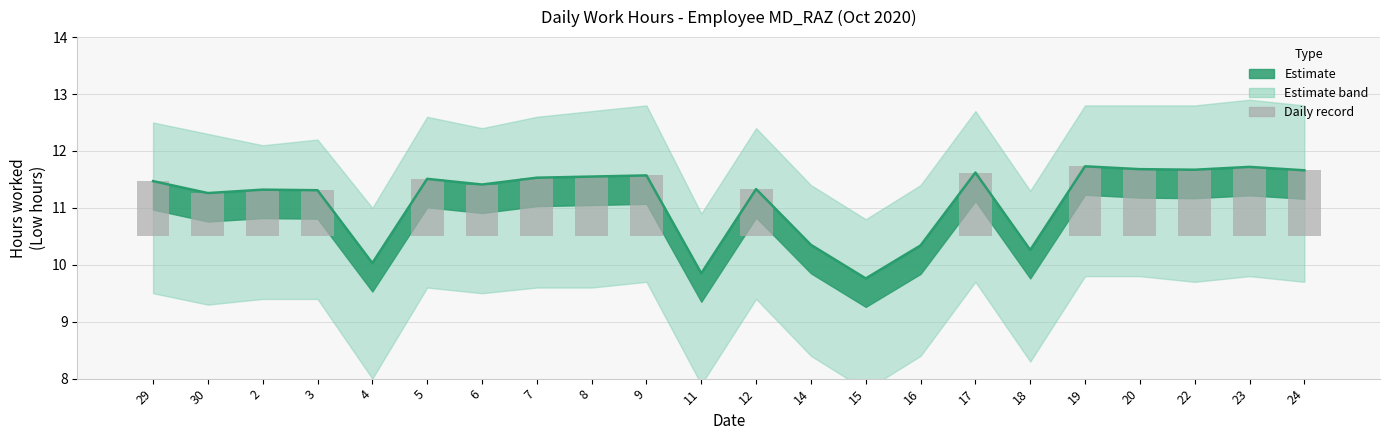

What is the average value of the Low hours line series?

11.1